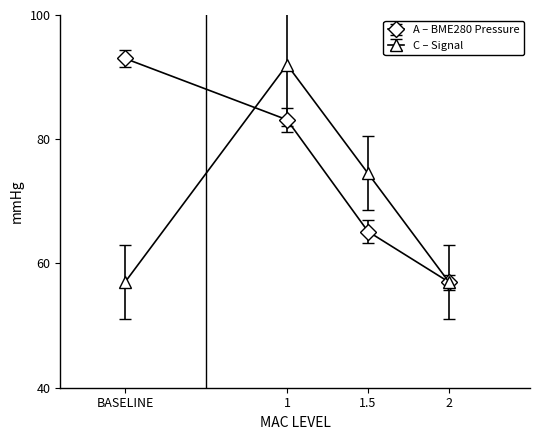

Is it true that A – BME280 Pressure equals 65.1 at 1.5?

True